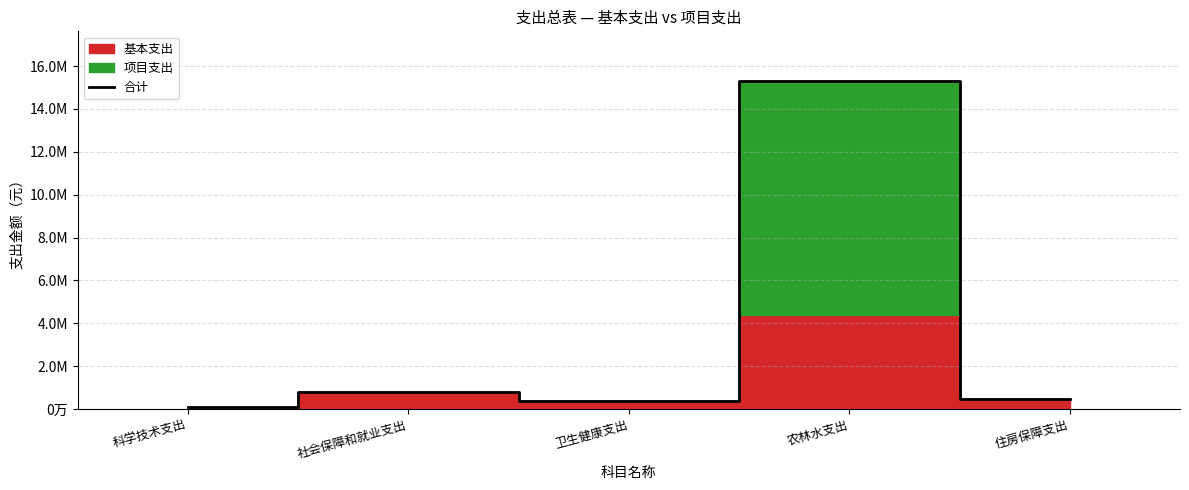

How many points are lower than both their immediate neighbors (excluding endpoints)?

1